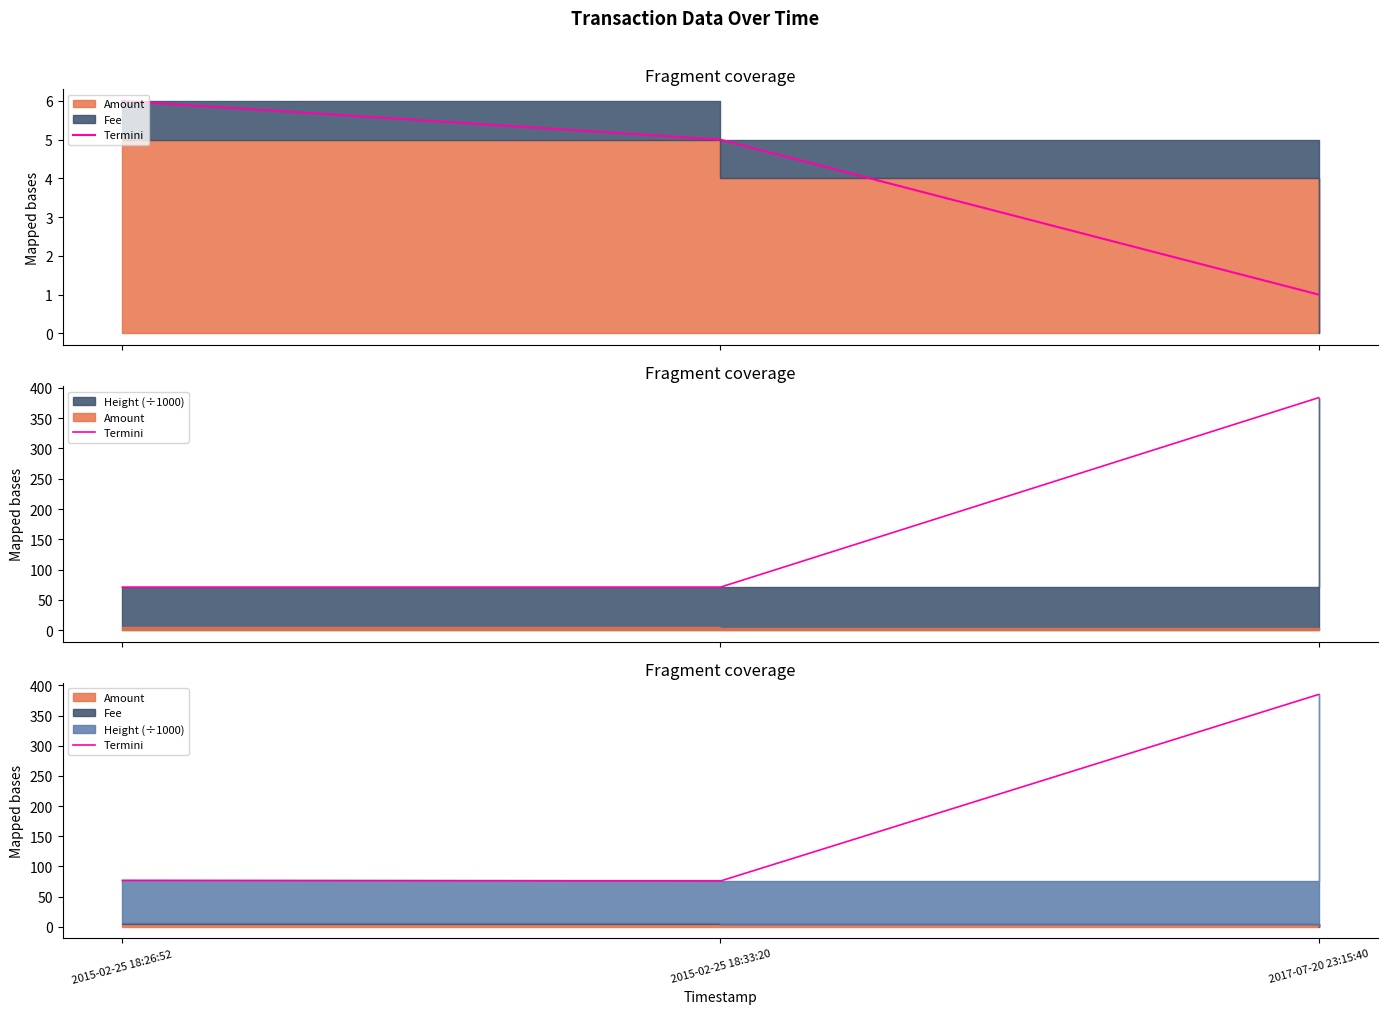

Does the chart have visible grid lines?

No